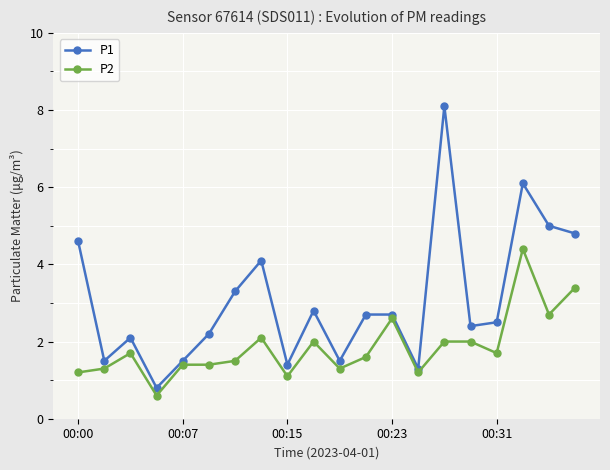

Which series has the largest total across all categories?

P1